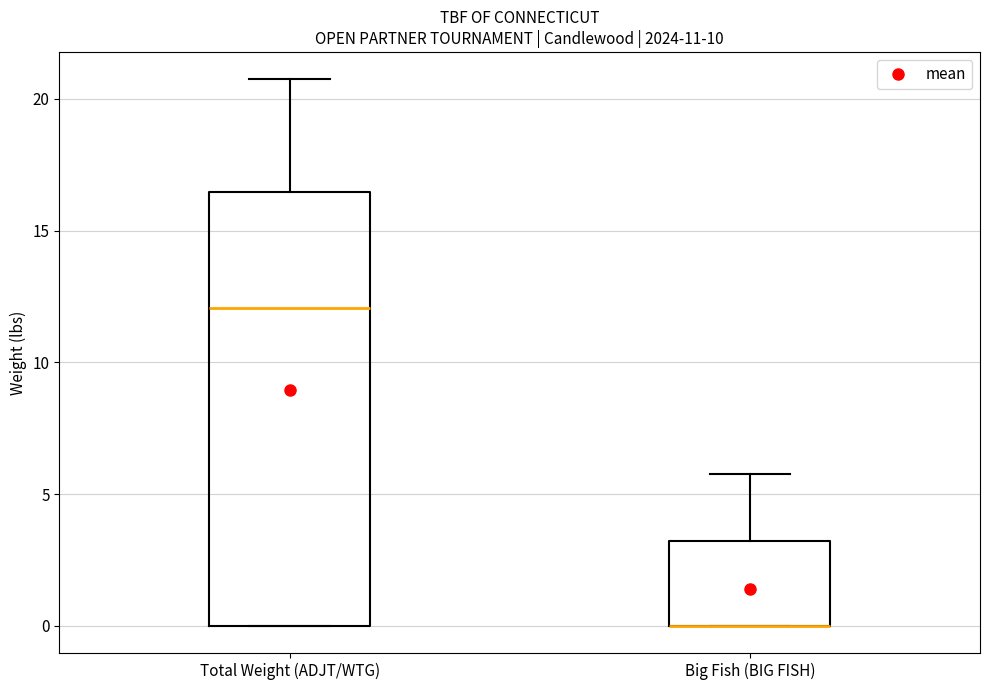

Comparing the boxes themselves (not the whiskers), which one is the tallest?

Total Weight (ADJT/WTG)